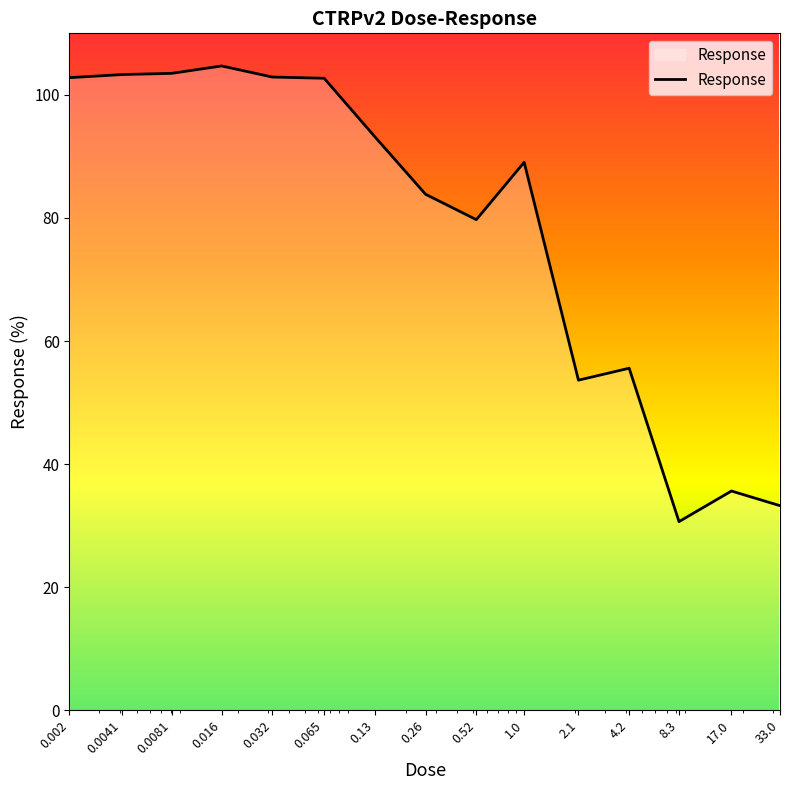

What is the maximum value shown in the chart?

104.7